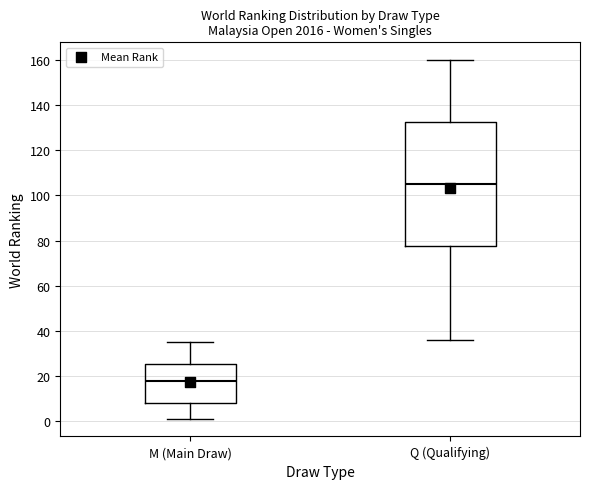

Reading left to right, read every box against the y-axis: the position of its median line, the range the box covers, and the ends of its whiskers. The values are not printed on the chart, so give them approximately, as read against the axis.

M (Main Draw): median 18, box 8 to 26, whiskers 2 to 36
Q (Qualifying): median 106, box 78 to 132, whiskers 36 to 160